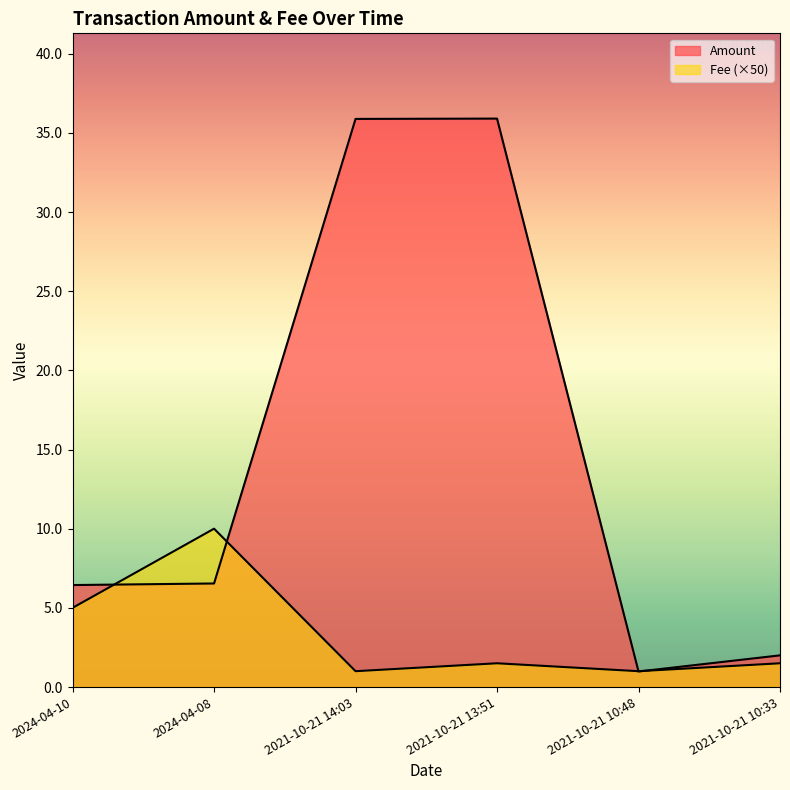

How many values in the Amount series are below 6?

2